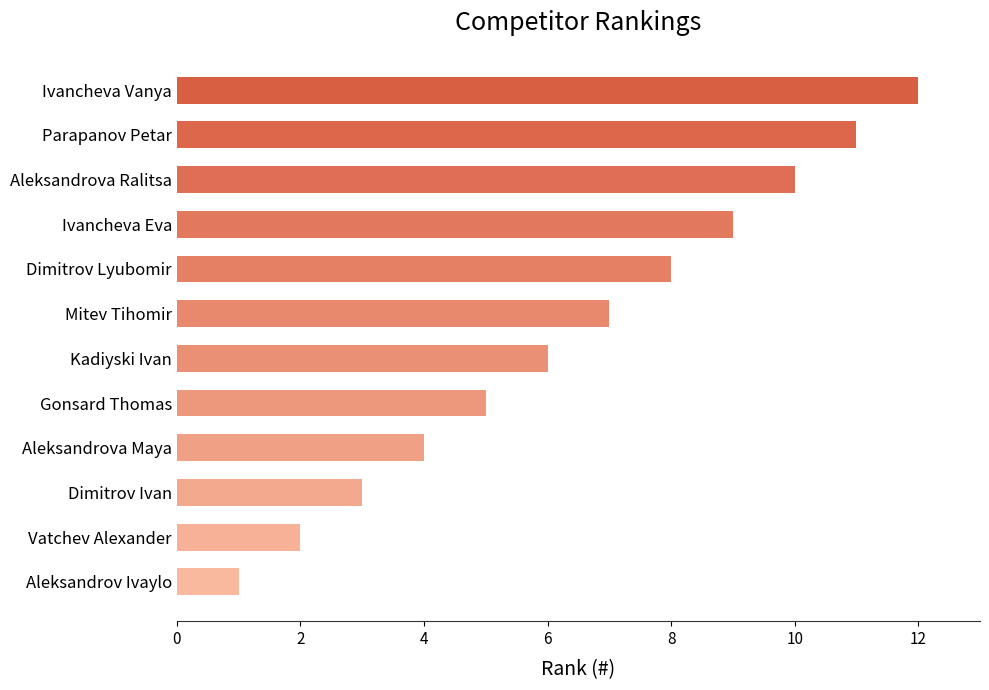

The chart shows a value of 4 at Aleksandrova Maya. True or false?

True